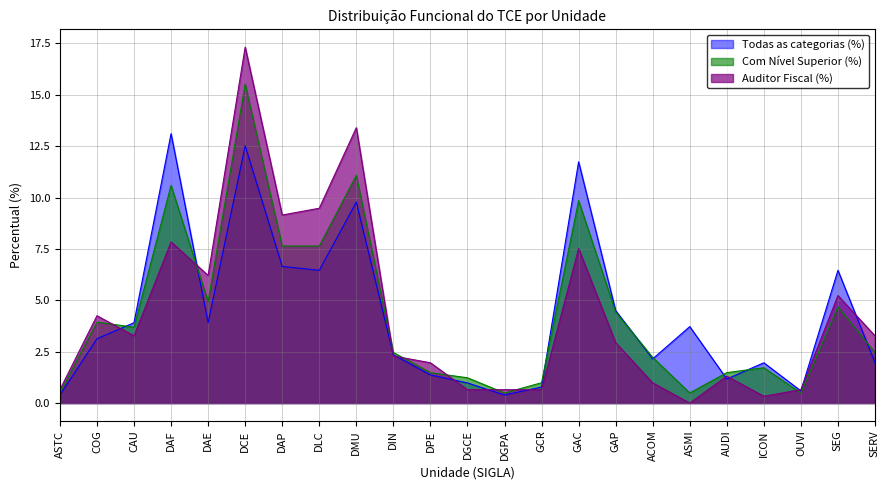

Reading right to left, extract all data points from this chart.

Todas as categorias (%): 2.0	6.5	0.6	2.0	1.2	3.7	2.1	4.5	11.7	0.8	0.4	1.0	1.4	2.4	9.8	6.5	6.7	12.5	3.9	13.1	3.9	3.1	0.4
Com Nível Superior (%): 2.5	4.7	0.5	1.7	1.5	0.5	2.2	4.4	9.8	1.0	0.5	1.2	1.5	2.5	11.1	7.6	7.6	15.5	4.9	10.6	3.7	3.9	0.5
Auditor Fiscal (%): 3.3	5.2	0.7	0.3	1.3	0.0	1.0	2.9	7.5	0.7	0.7	0.7	2.0	2.3	13.4	9.5	9.2	17.3	6.2	7.8	3.3	4.2	0.7